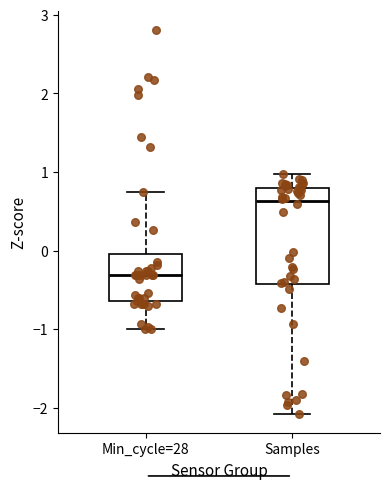

Where does the median line of the box for Samples sit on the y-axis? The values are not printed on the chart, so give them approximately, as read against the axis.

0.6